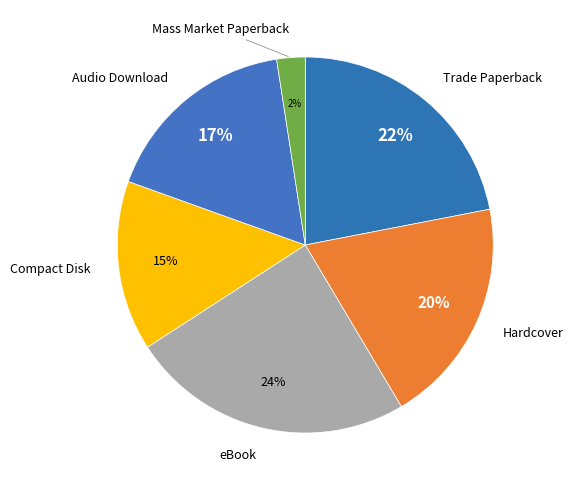

To the nearest percent, what is the combined percentage of eBook and Audio Download?

41%